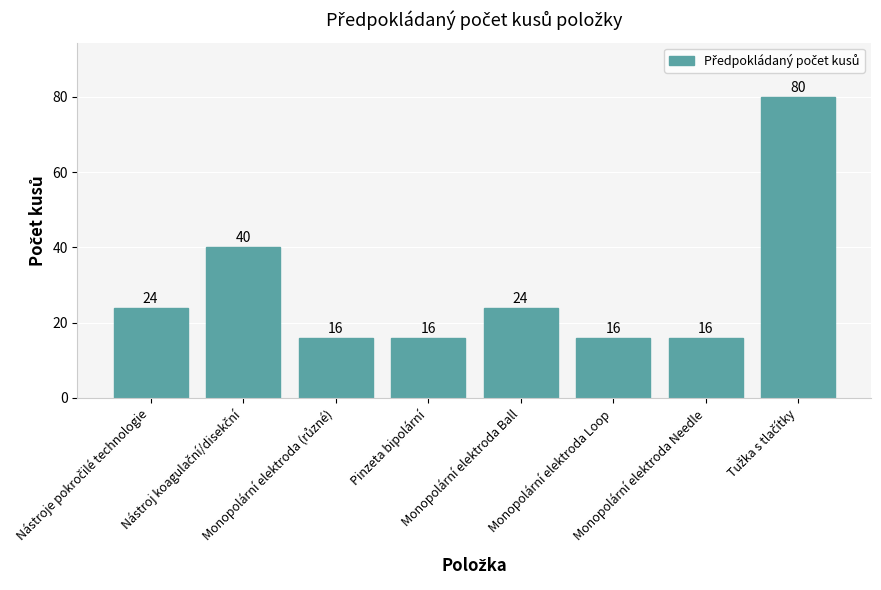

What is the label of the 7th bar from the left?

Monopolární elektroda Needle